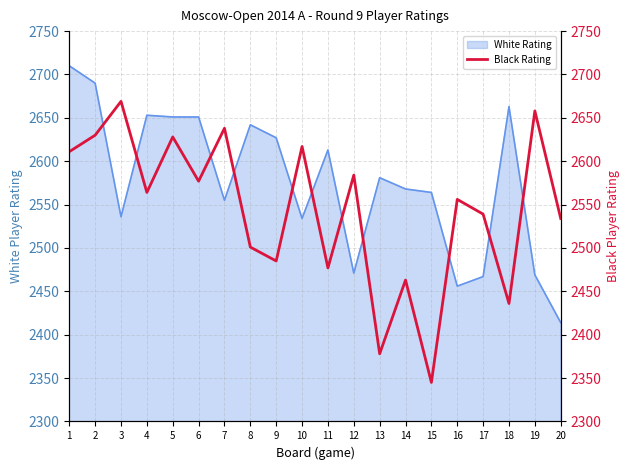

At which label does White Rating reach its minimum?

20